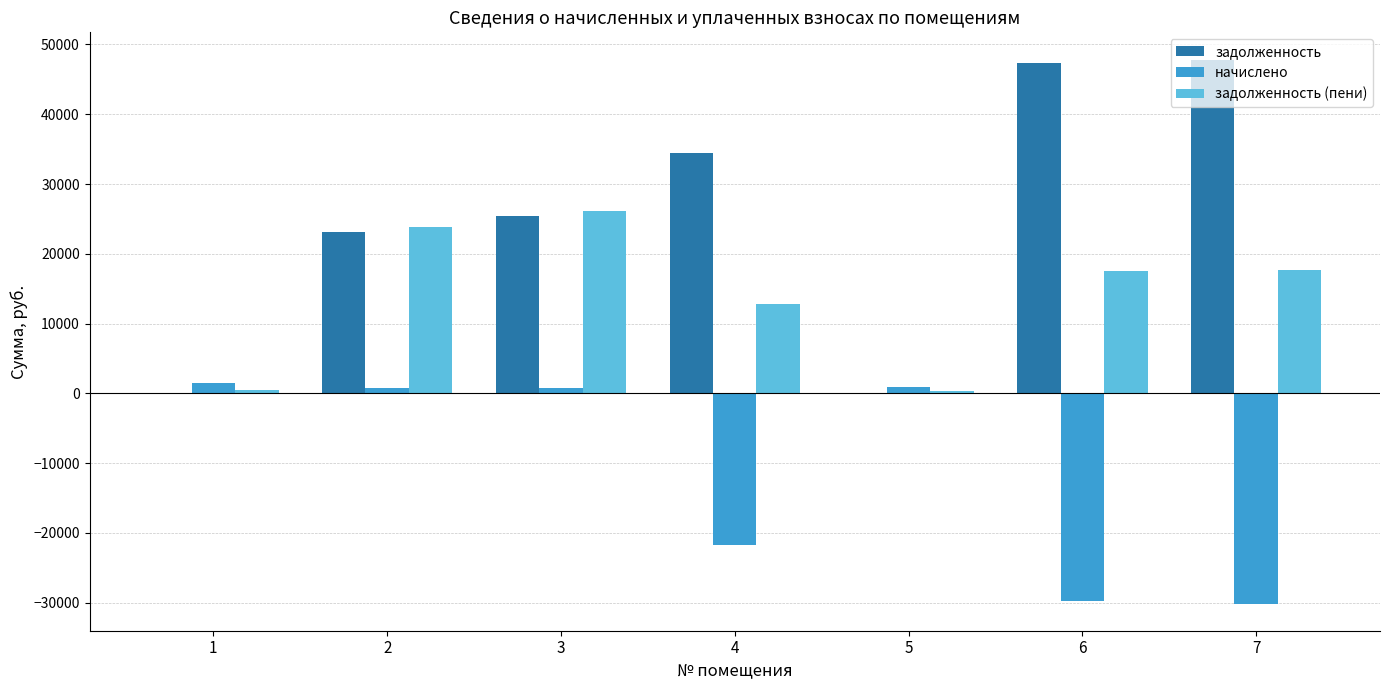

The value of задолженность at 4 is 34494.7. True or false?

True